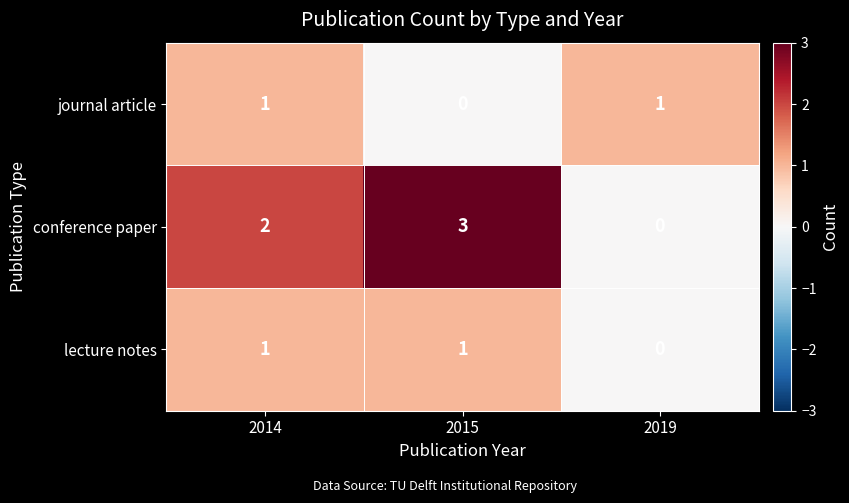

Rank the categories by conference paper value from highest to lowest.

2015, 2014, 2019